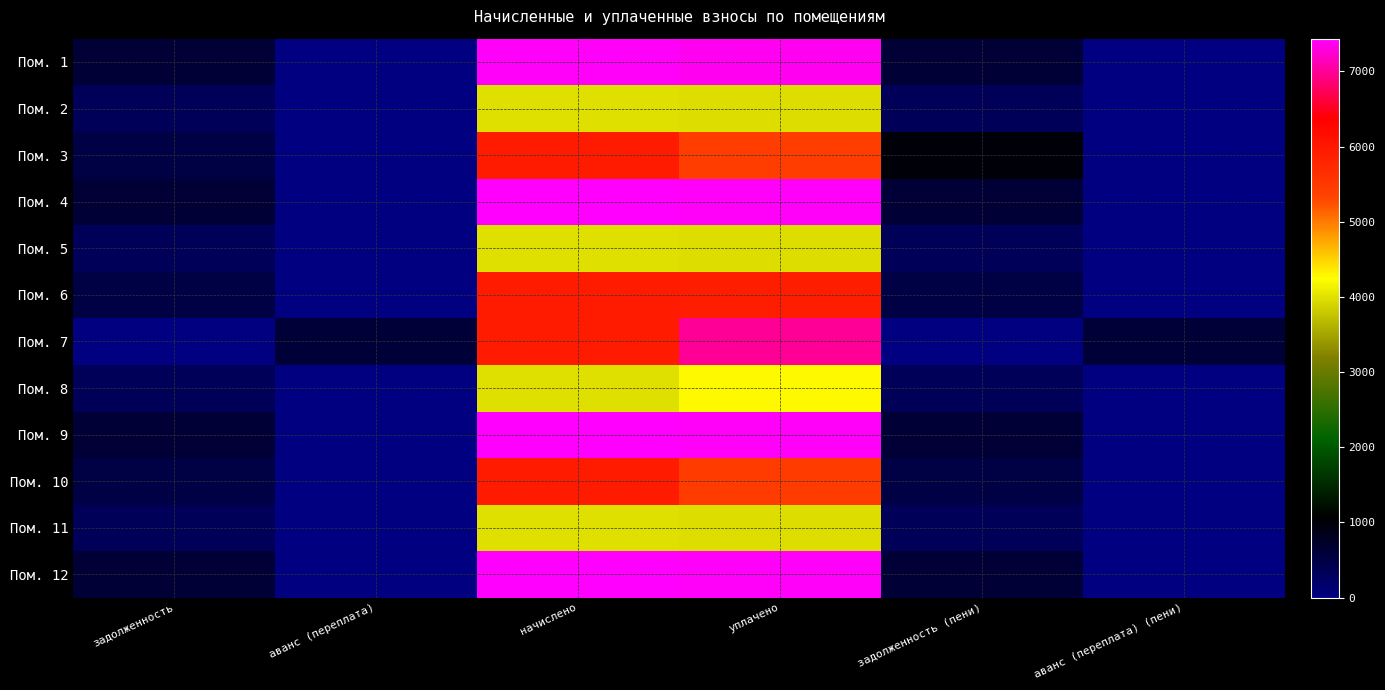

Count the number of data series in this chart.

12